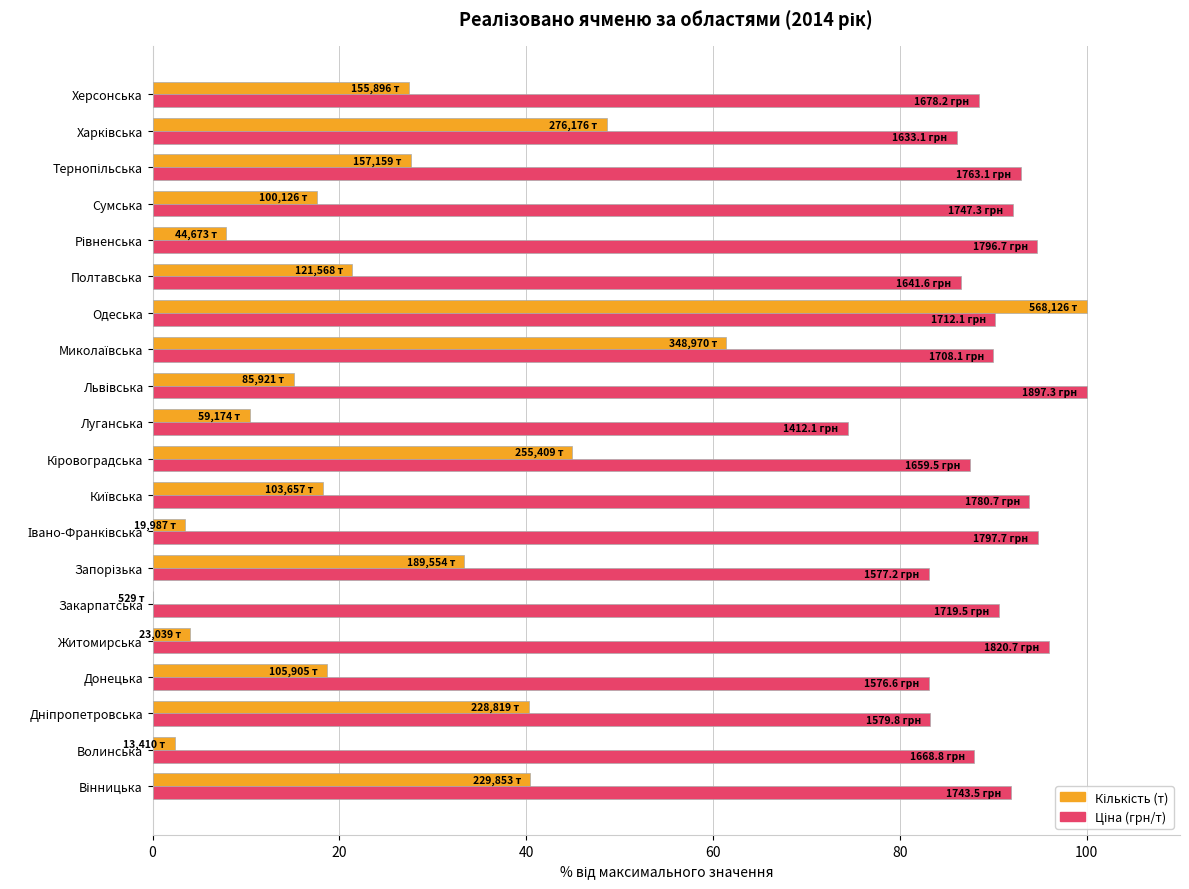

At which category is the sum across all series the highest?

Одеська